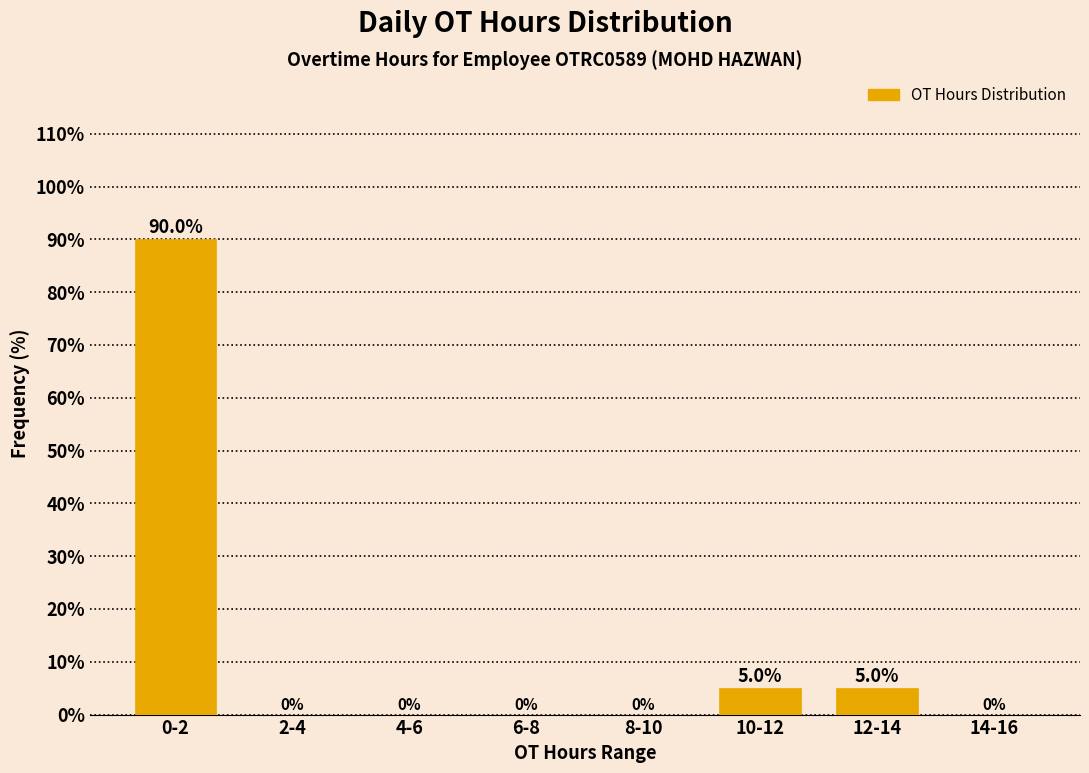

Reading left to right, extract all data points from this chart.

0-2=90	2-4=0	4-6=0	6-8=0	8-10=0	10-12=5	12-14=5	14-16=0